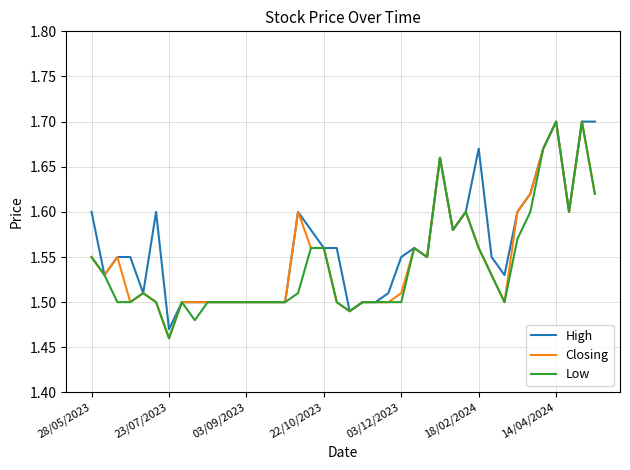

What is the smallest value displayed?

1.5